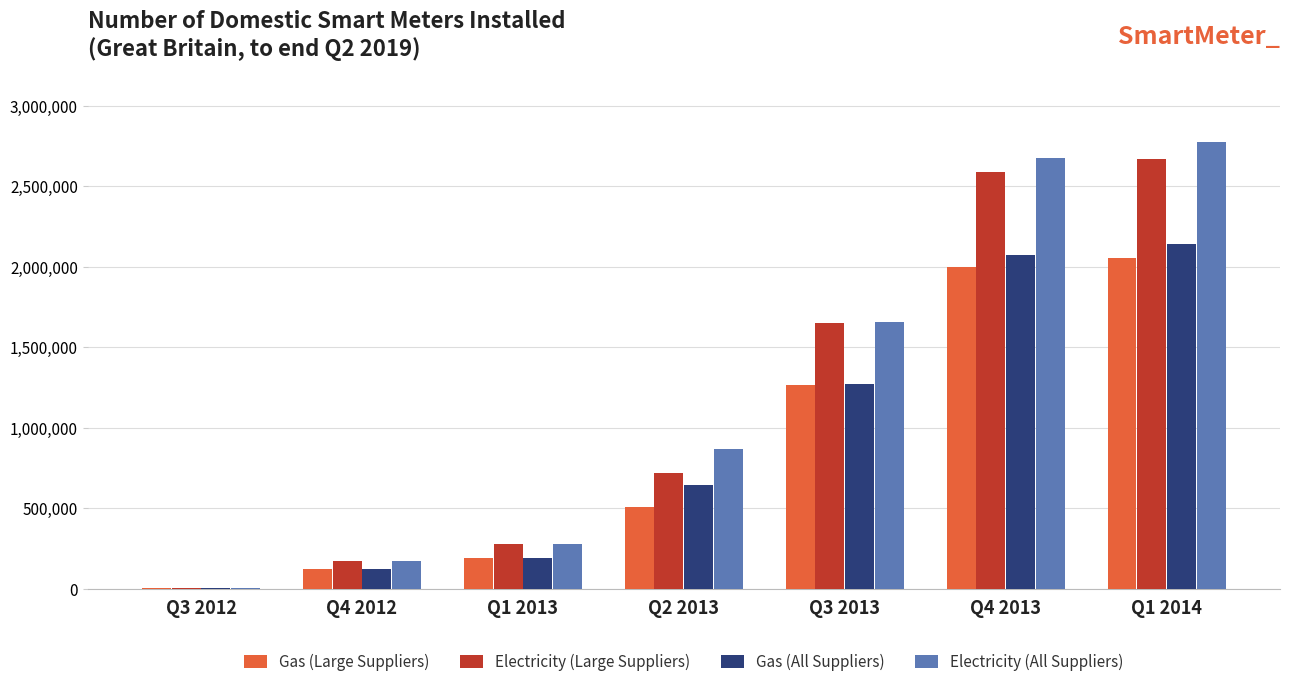

Reading left to right, transcribe all the data shown in this chart.

Gas (Large Suppliers): 1602	121013	189239	504645	1264884	1998670	2054910
Electricity (Large Suppliers): 1707	171369	279688	718369	1648563	2586215	2668327
Gas (All Suppliers): 1602	121013	189239	642095	1269577	2071214	2141860
Electricity (All Suppliers): 1707	171369	279688	865877	1655557	2674780	2776136